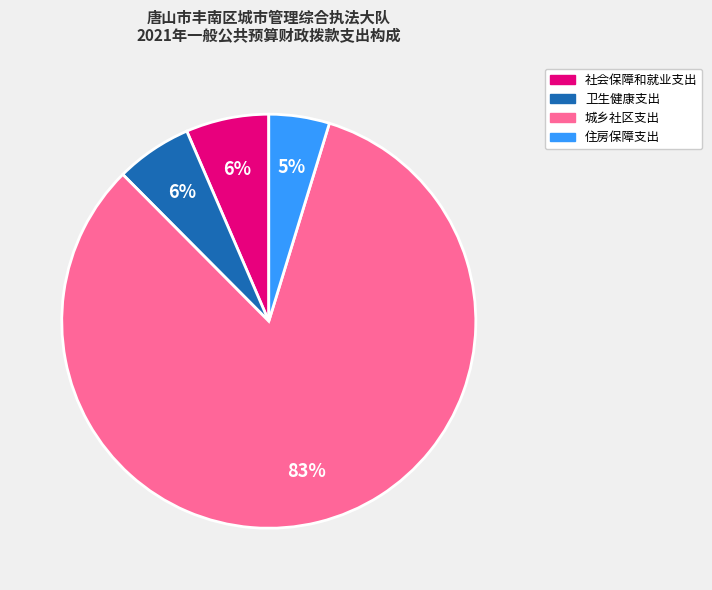

True or false: 住房保障支出 accounts for 16% of the total.

False